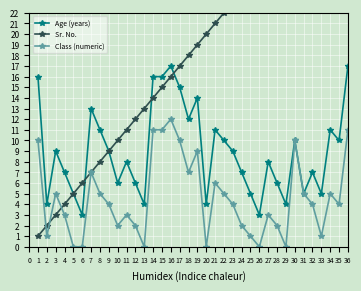

What is the difference between the second highest and minimum values in the Sr. No. series?

34